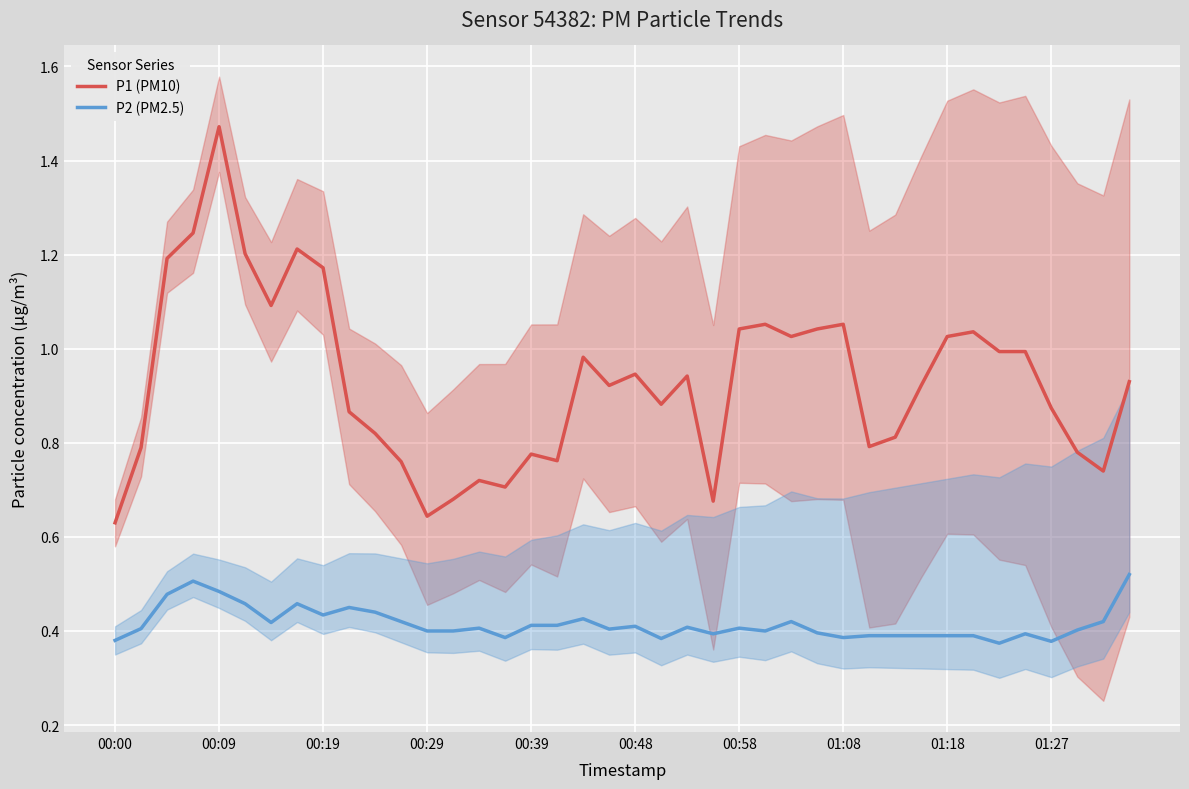

At which label does P1 (PM10) reach its peak?

00:09